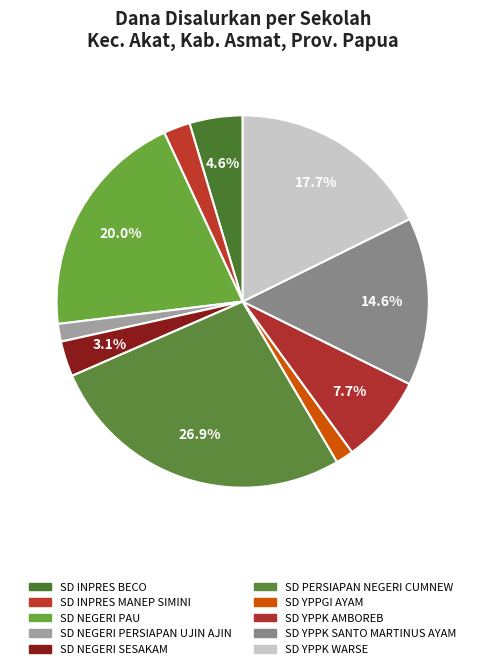

How many slices are in this pie chart?

10